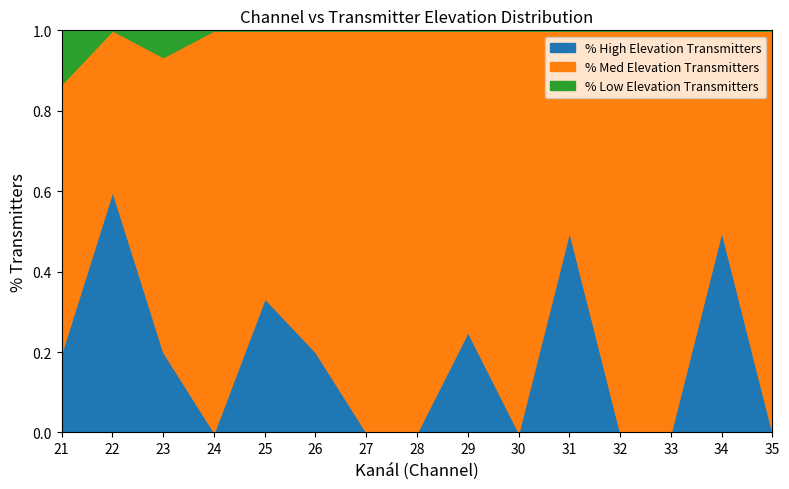

Is it true that % High Elevation Transmitters equals 0.8 at 34?

False